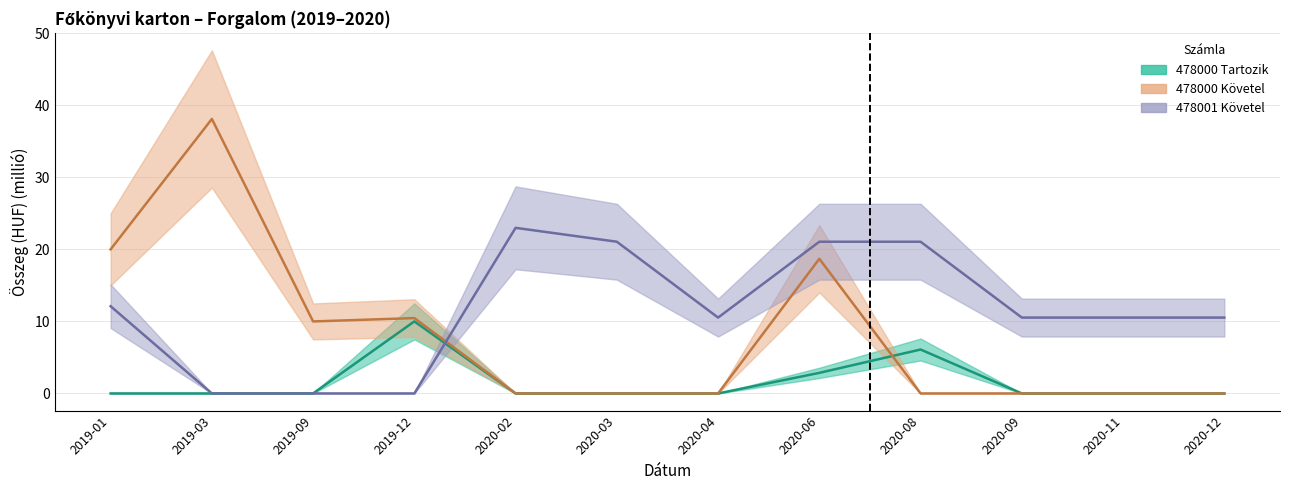

Reading left to right, what are all the values shown in this chart?

478000 Tartozik: 2019-01=0.0	2019-03=0.0	2019-09=0.0	2019-12=10.0	2020-02=0.0	2020-03=0.0	2020-04=0.0	2020-06=2.9	2020-08=6.1	2020-09=0.0	2020-11=0.0	2020-12=0.0
478000 Követel: 2019-01=20.0	2019-03=38.1	2019-09=10.0	2019-12=10.5	2020-02=0.0	2020-03=0.0	2020-04=0.0	2020-06=18.7	2020-08=0.0	2020-09=0.0	2020-11=0.0	2020-12=0.0
478001 Követel: 2019-01=12.1	2019-03=0.0	2019-09=0.0	2019-12=0.0	2020-02=23.0	2020-03=21.1	2020-04=10.5	2020-06=21.1	2020-08=21.1	2020-09=10.5	2020-11=10.5	2020-12=10.5